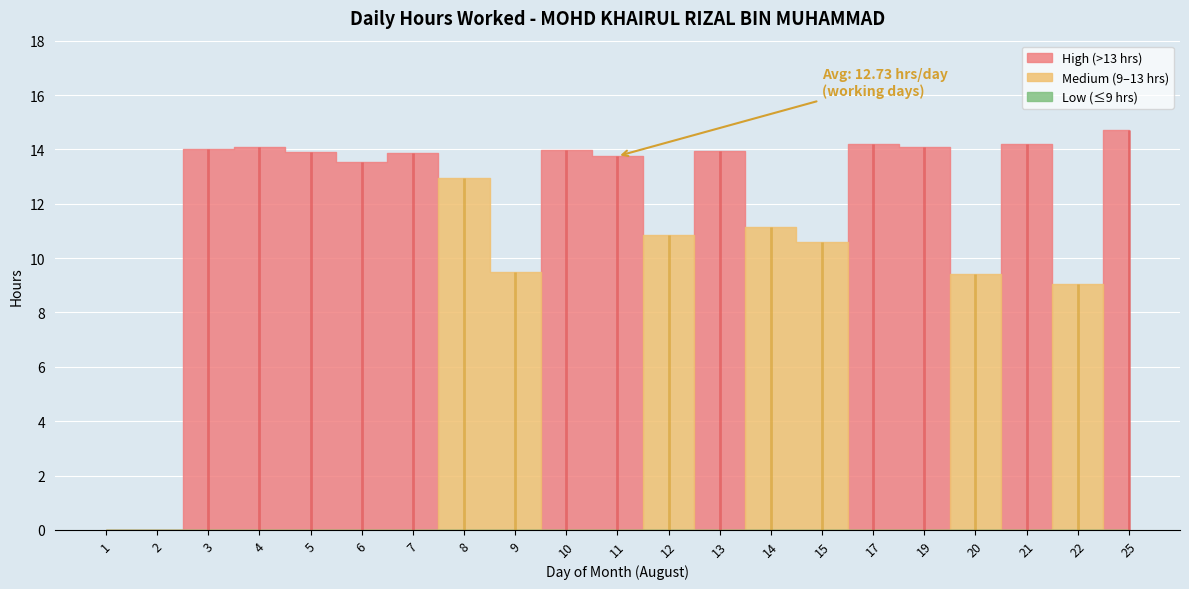

Count the number of values greater than 13.

12